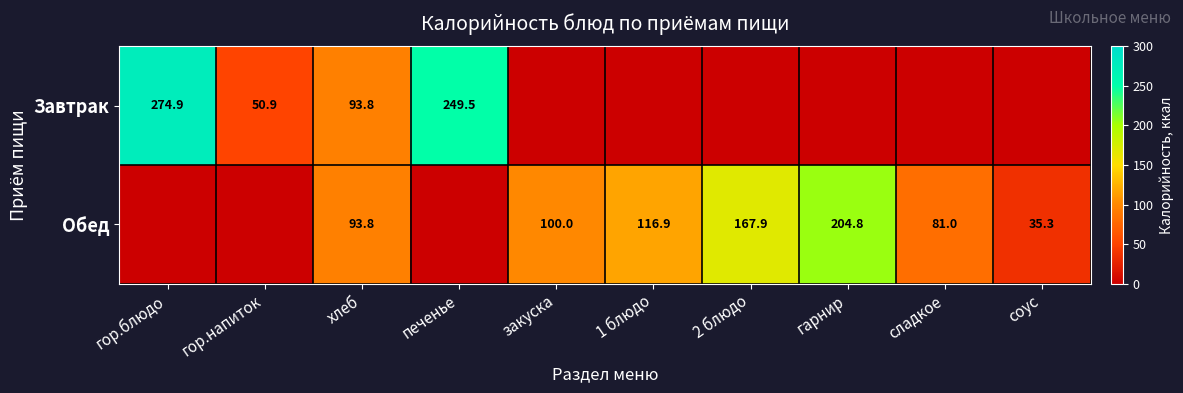

Between гор.блюдо and хлеб, which is larger?

гор.блюдо